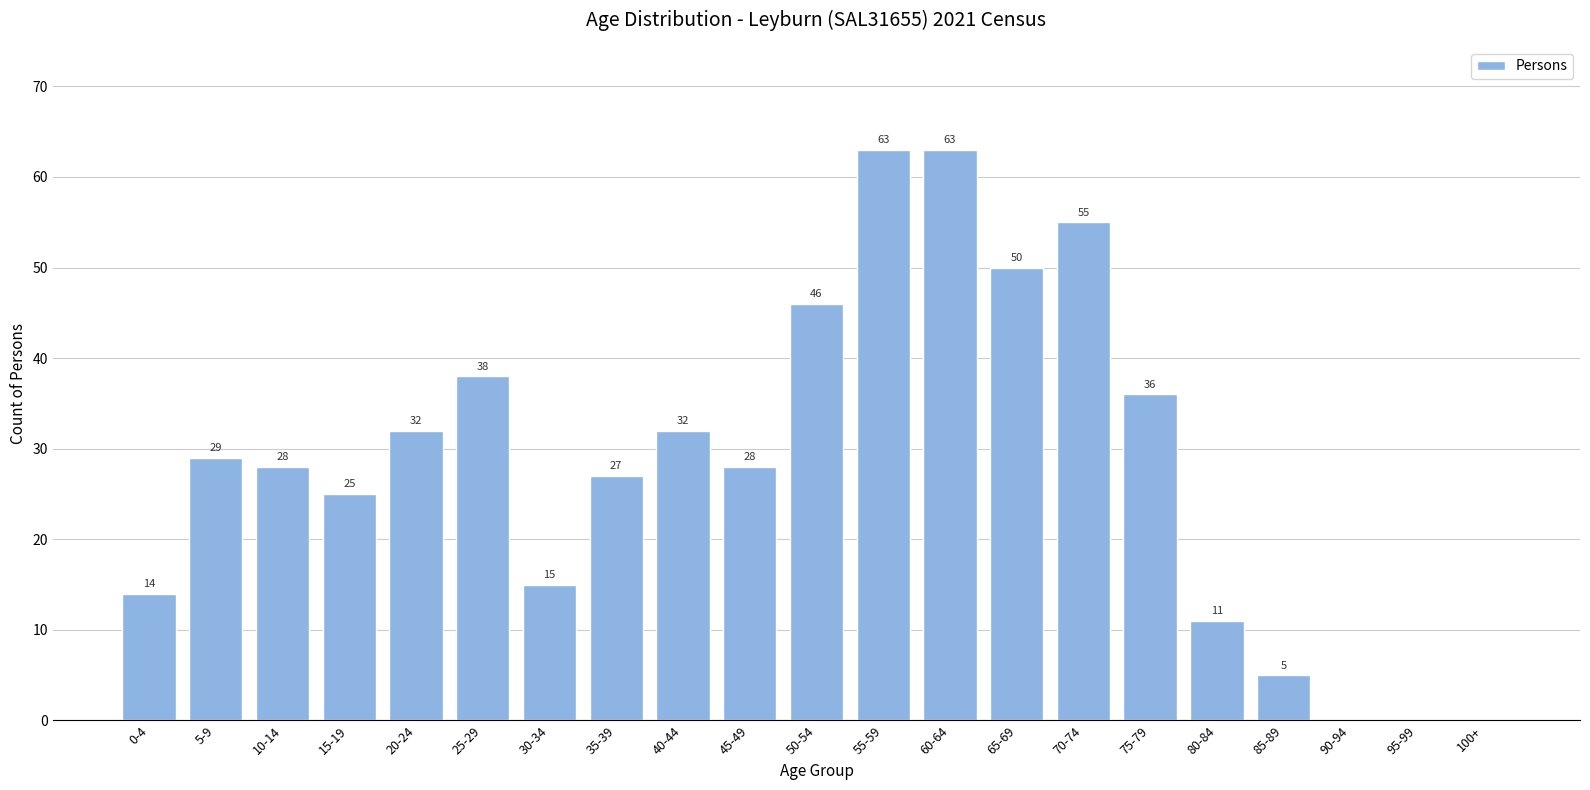

Reading left to right, transcribe all the data shown in this chart.

0-4=14	5-9=29	10-14=28	15-19=25	20-24=32	25-29=38	30-34=15	35-39=27	40-44=32	45-49=28	50-54=46	55-59=63	60-64=63	65-69=50	70-74=55	75-79=36	80-84=11	85-89=5	90-94=0	95-99=0	100+=0